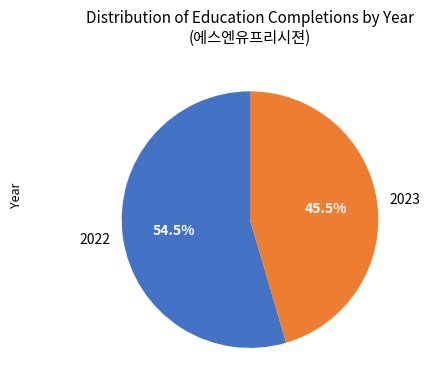

Is there any slice that represents more than half of the pie?

Yes